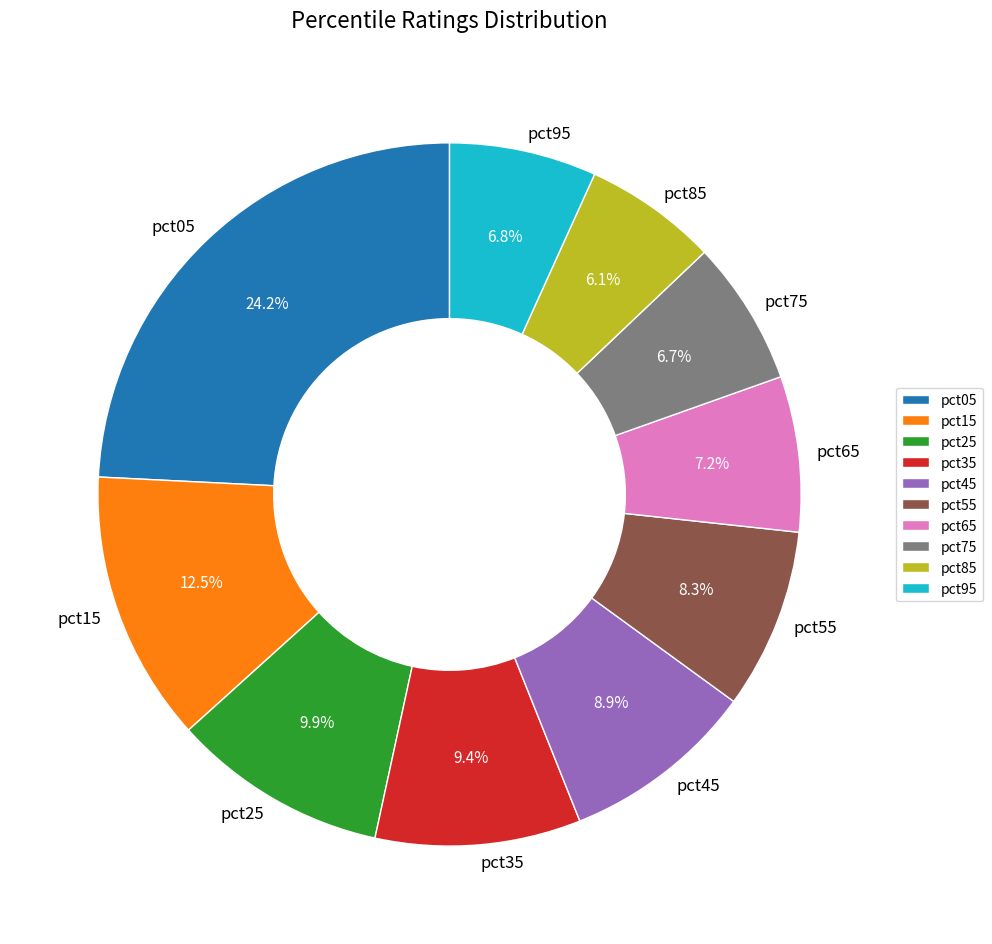

What is the largest slice in the pie chart?

pct05